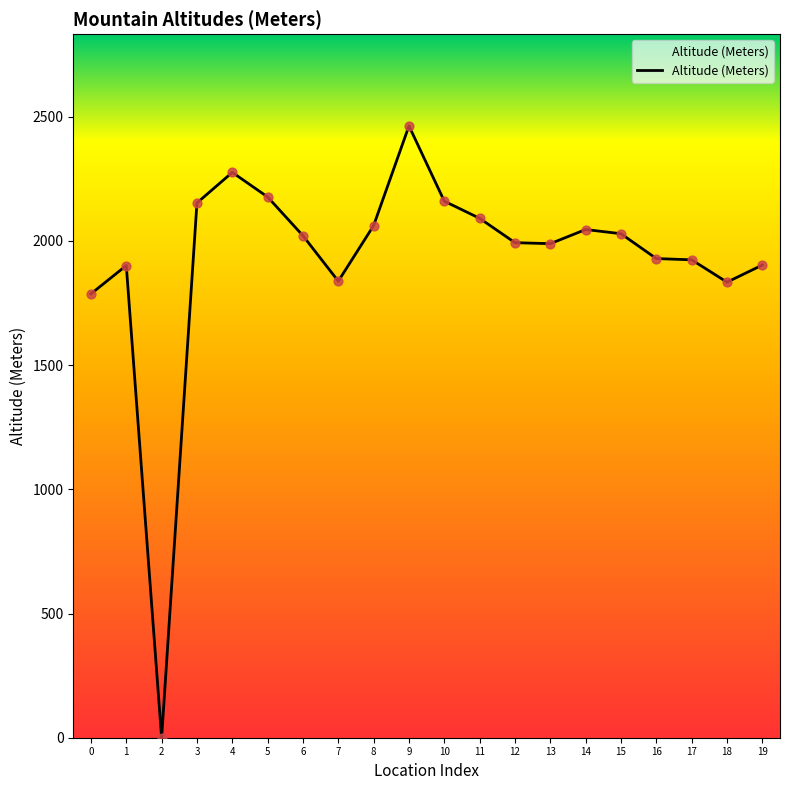

What is the change in value from 5 to 14?

-131